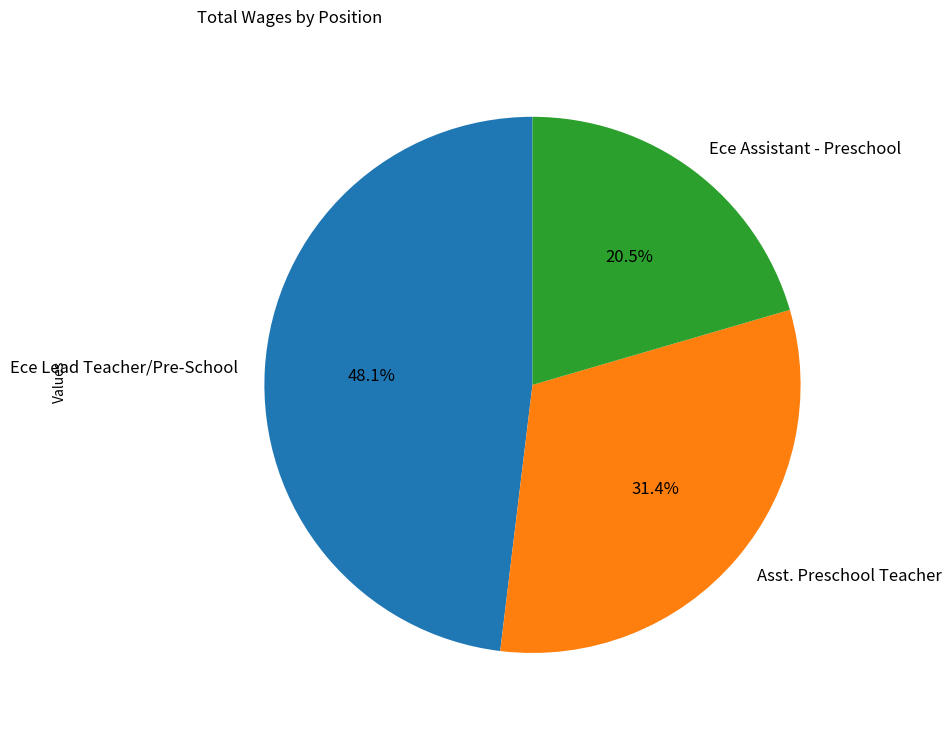

The Asst. Preschool Teacher slice represents 31% of the pie. True or false?

True